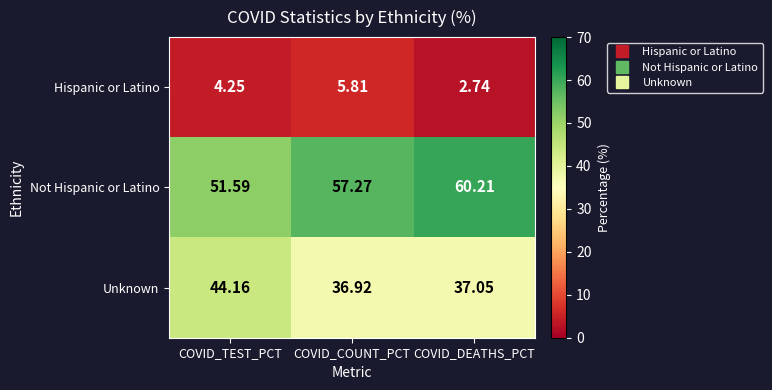

Where is Unknown nearest to the value 40?

COVID_DEATHS_PCT